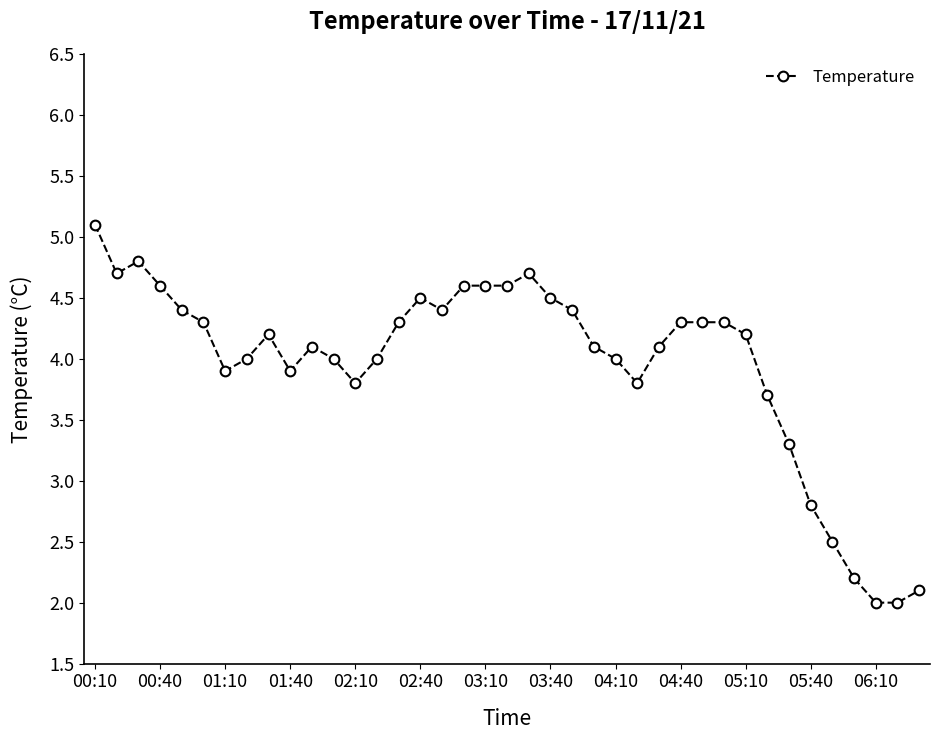

True or false: there are more than 1 points higher than both neighbors.

True